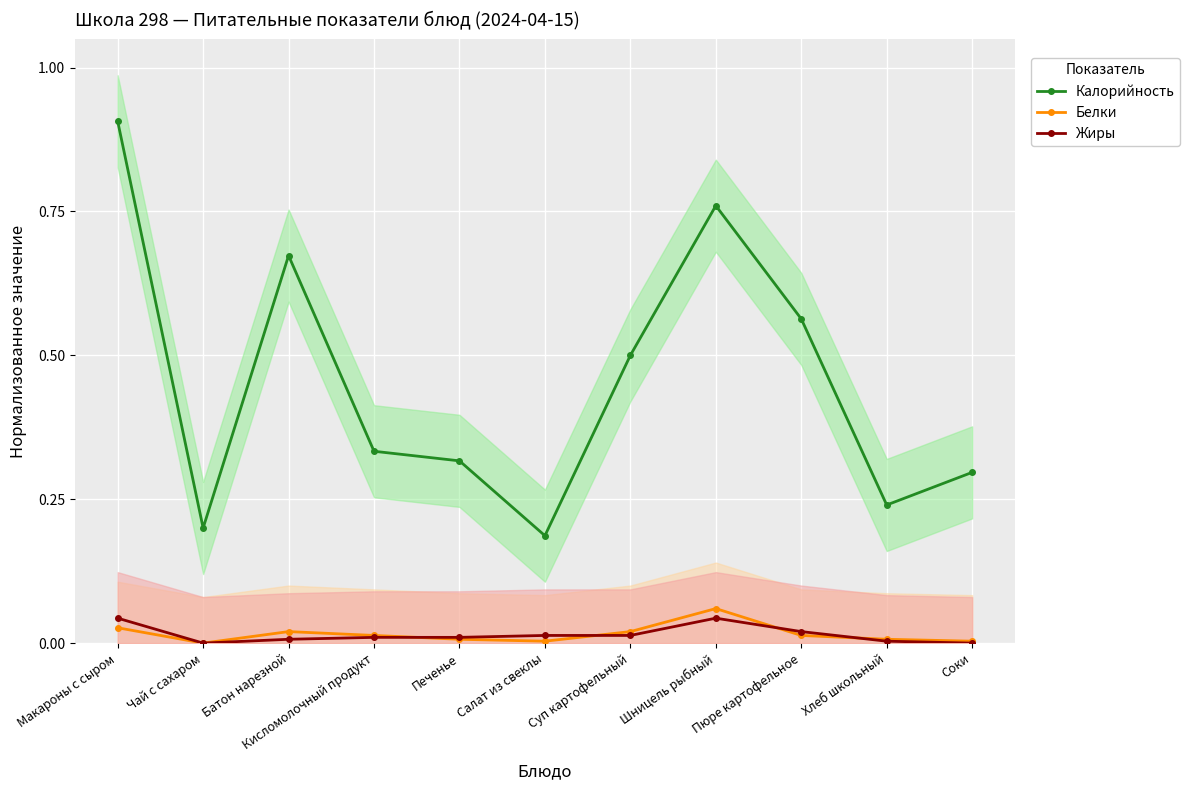

What is the maximum value for Белки?

0.1